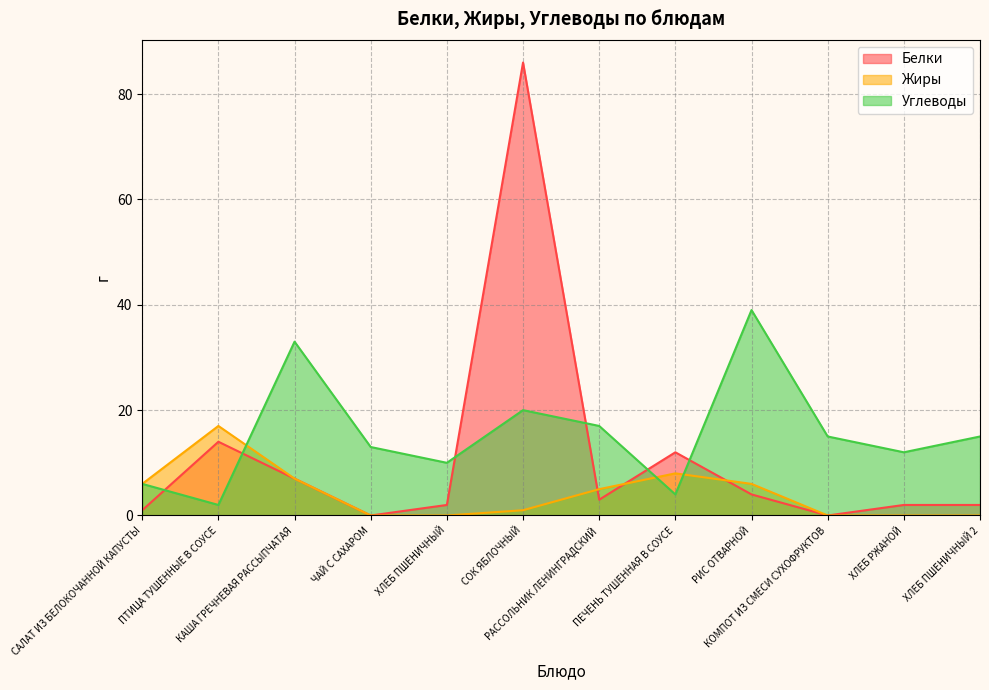

Which category has the lowest value across all series?

ЧАЙ С САХАРОМ